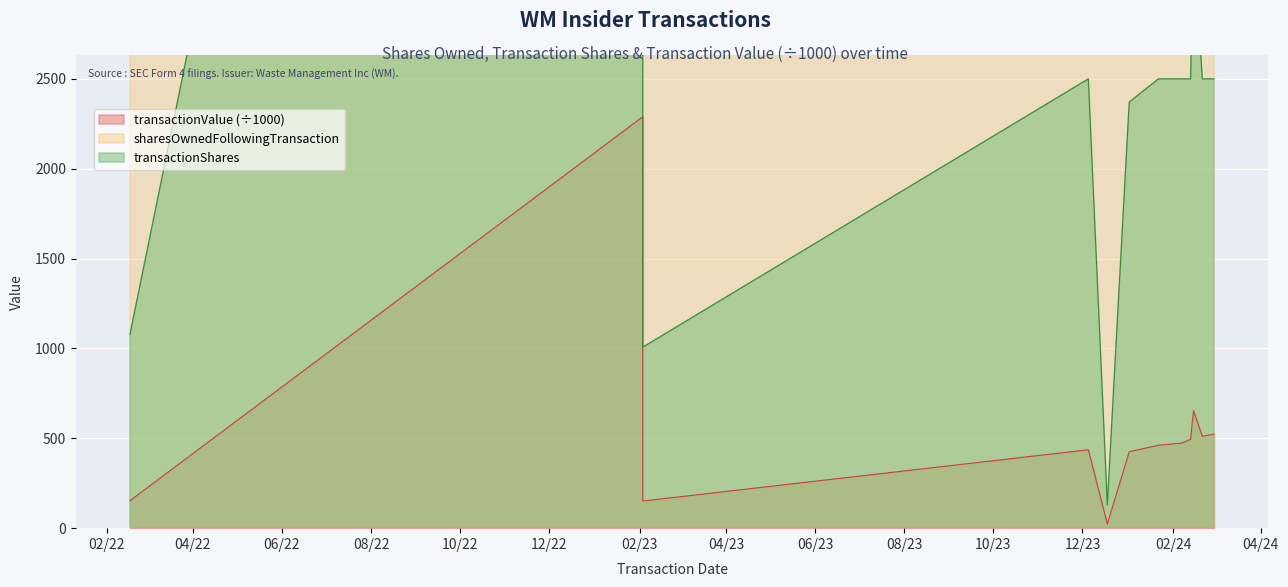

How many values in the transactionShares series are below 2500?

4